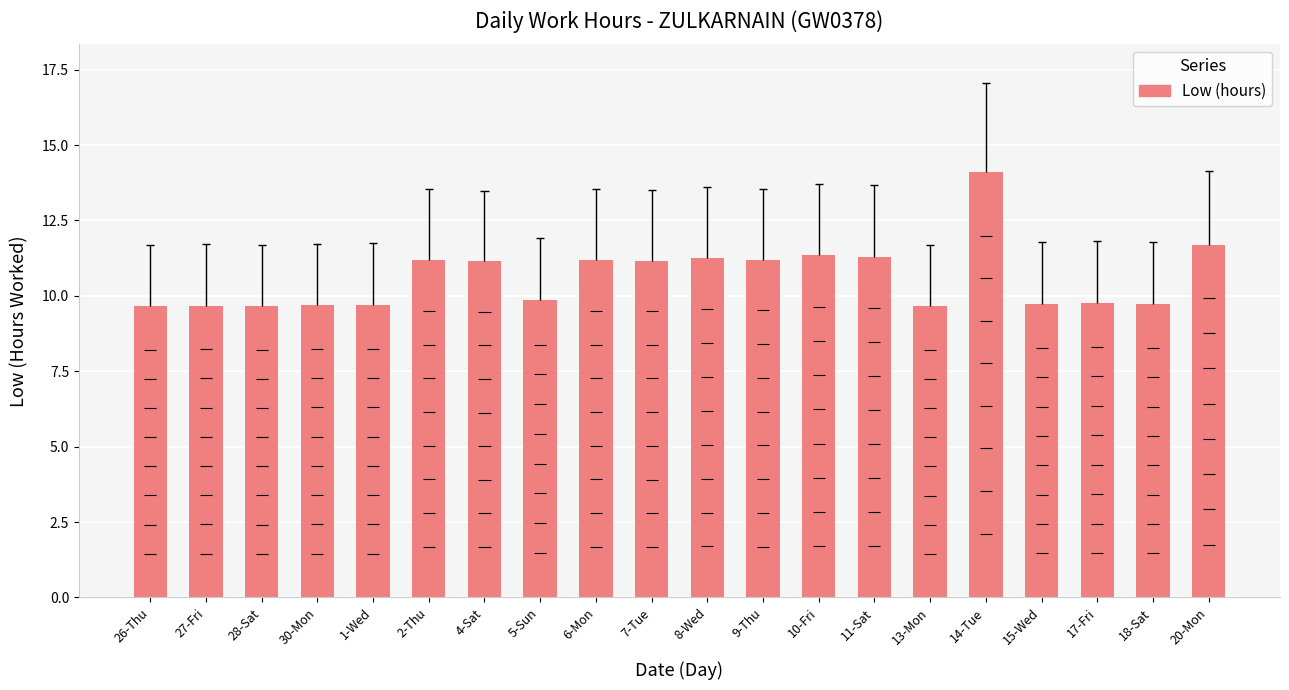

What is the difference between the maximum and minimum values?

4.5